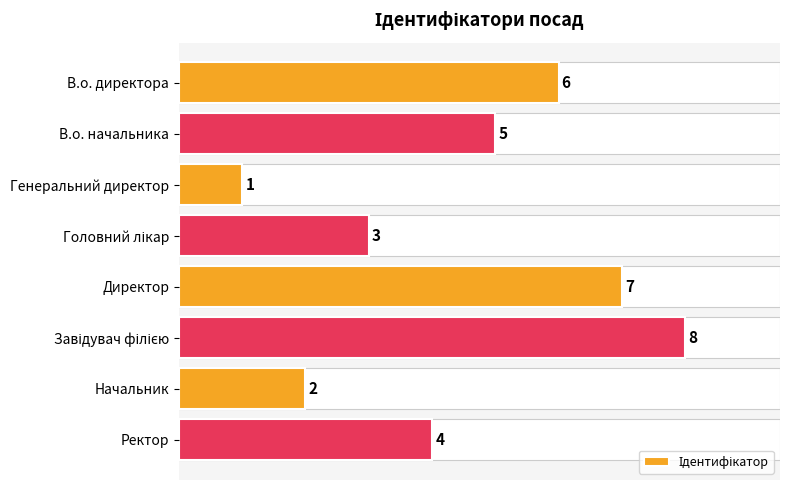

What is the difference between the values at Ректор and В.о. директора?

2